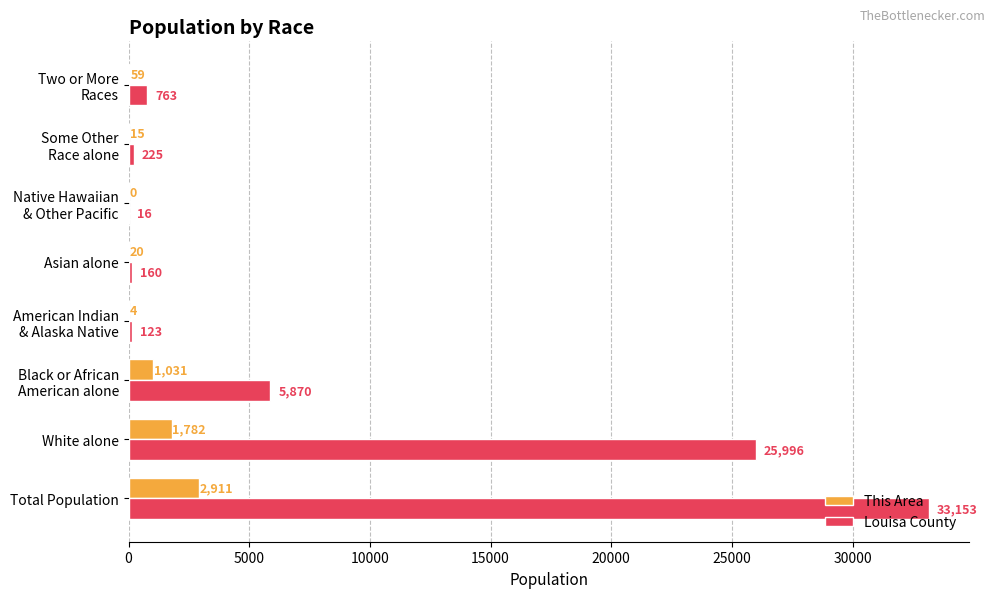

Which series has the largest total across all categories?

Louisa County